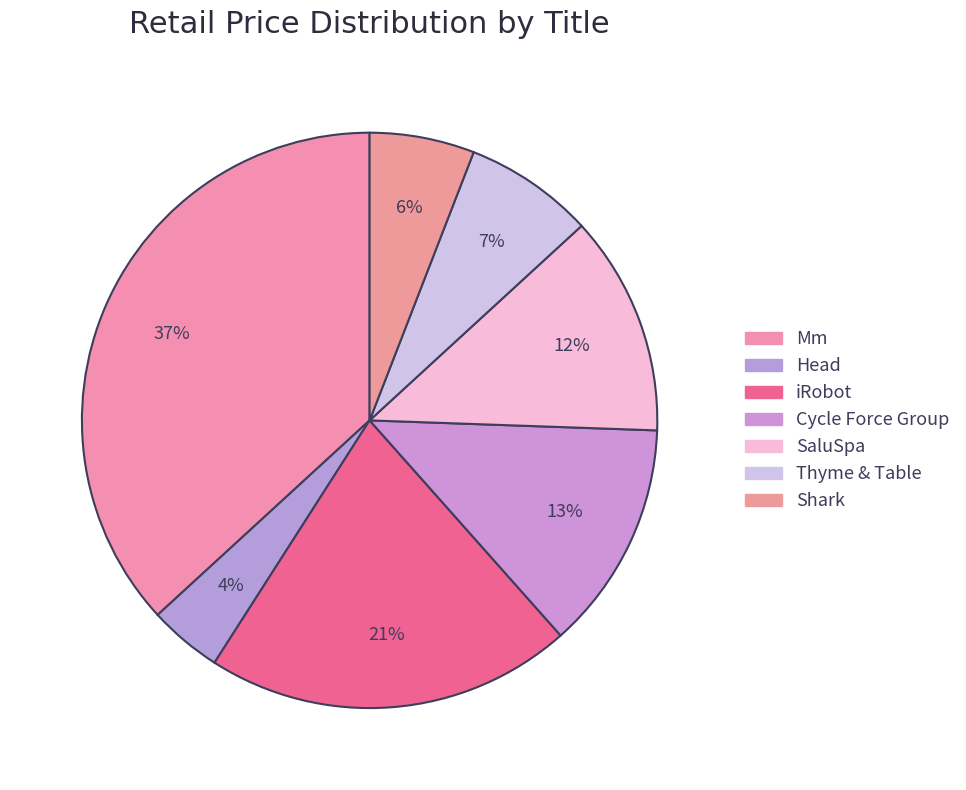

Which has a higher value, Thyme & Table or Mm?

Mm